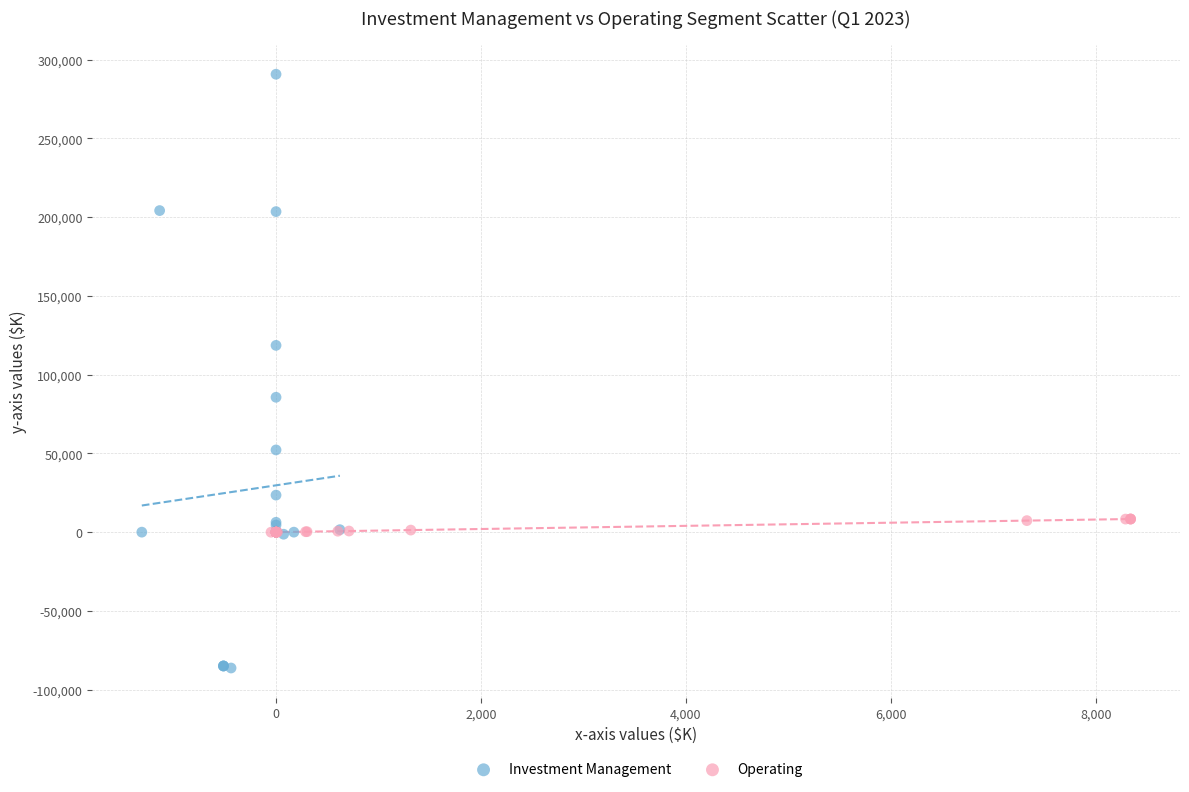

Which series reaches the maximum Y coordinate?

Investment Management